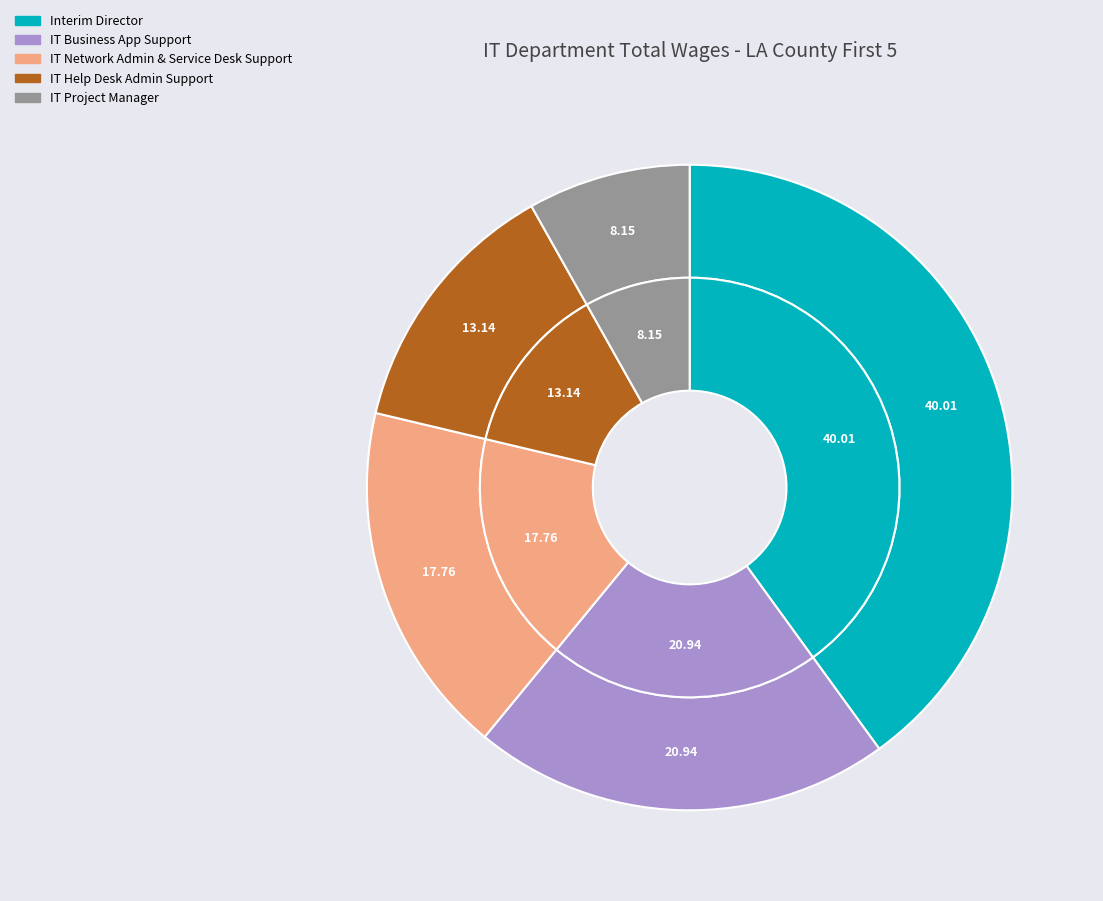

How many segments does this pie chart have?

5